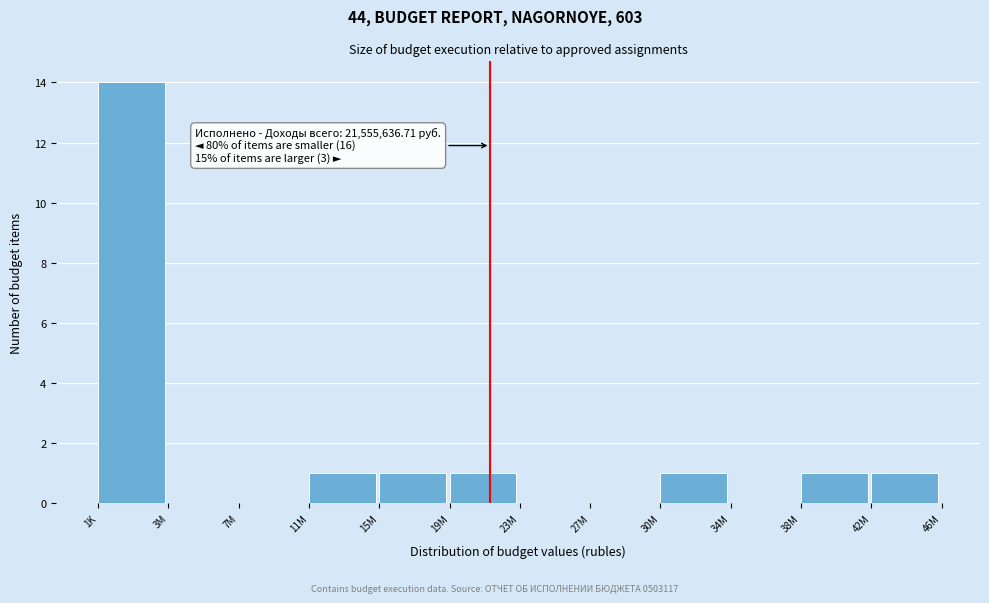

Reading left to right, transcribe all the data shown in this chart.

1K=14	3M=0	7M=0	11M=1	15M=1	19M=1	23M=0	27M=0	30M=1	34M=0	38M=1	42M=1